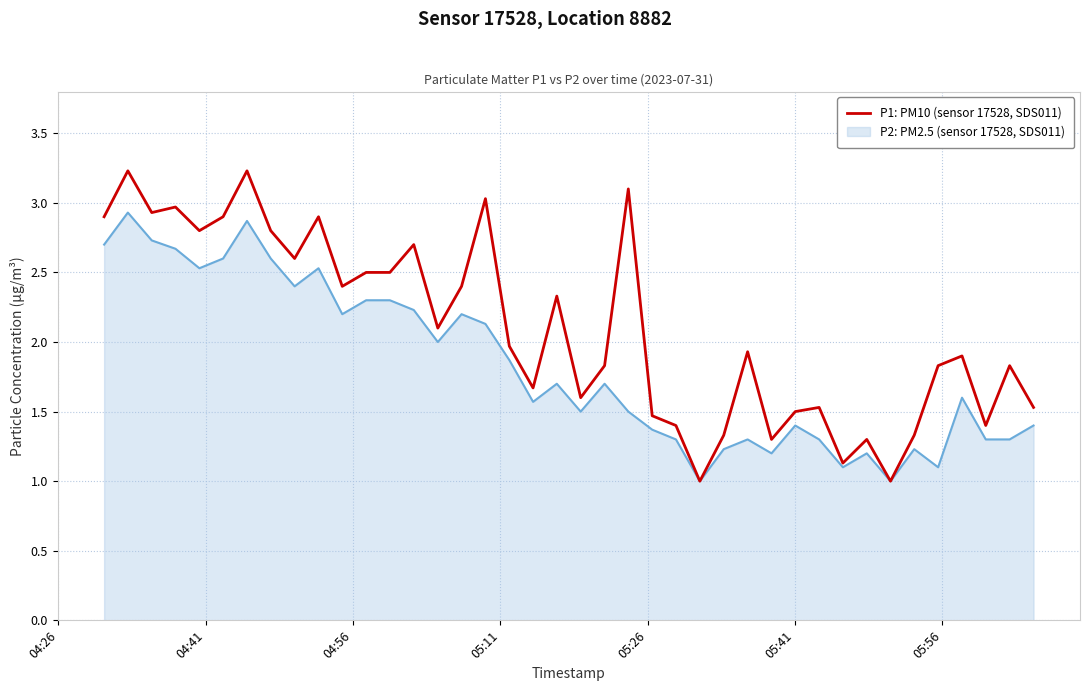

What is the minimum value shown in the chart?

1.0